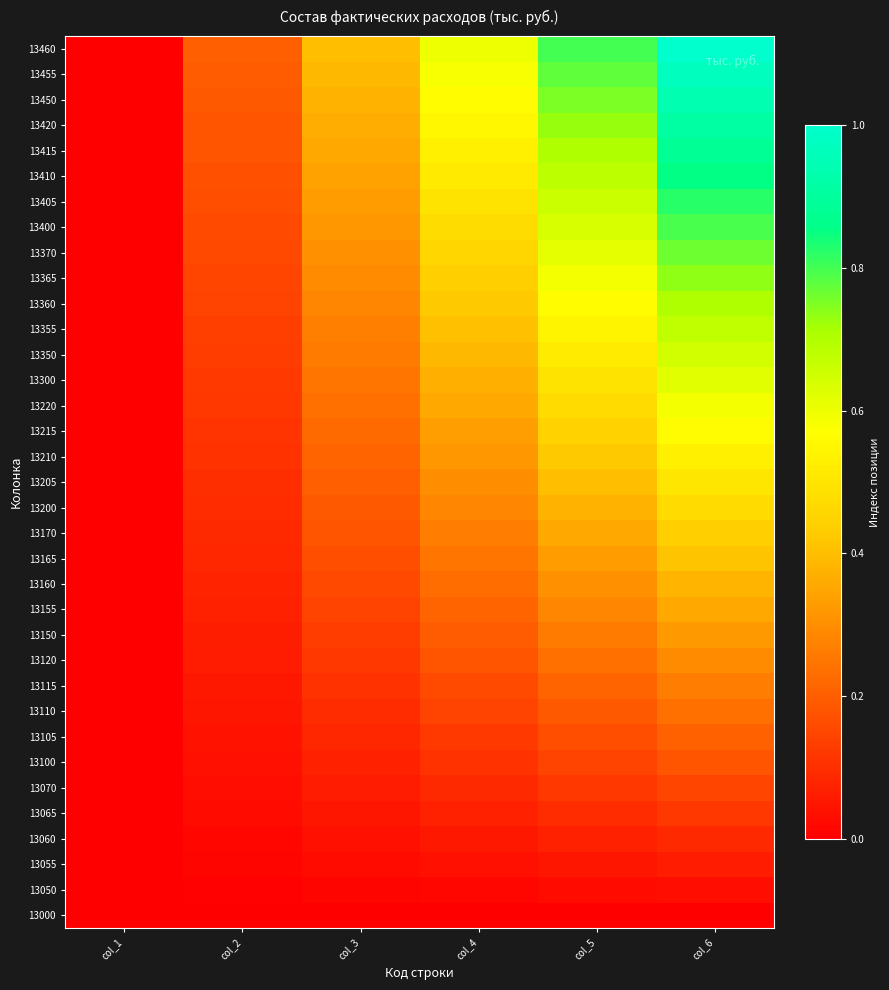

Reading left to right, extract all data points from this chart.

13000: col_1=0.0	col_2=0.0	col_3=0.0	col_4=0.0	col_5=0.0	col_6=0.0
13050: col_1=0.0	col_2=0.0	col_3=0.0	col_4=0.0	col_5=0.0	col_6=0.0
13055: col_1=0.0	col_2=0.0	col_3=0.0	col_4=0.0	col_5=0.0	col_6=0.1
13060: col_1=0.0	col_2=0.0	col_3=0.0	col_4=0.1	col_5=0.1	col_6=0.1
13065: col_1=0.0	col_2=0.0	col_3=0.0	col_4=0.1	col_5=0.1	col_6=0.1
13070: col_1=0.0	col_2=0.0	col_3=0.1	col_4=0.1	col_5=0.1	col_6=0.1
13100: col_1=0.0	col_2=0.0	col_3=0.1	col_4=0.1	col_5=0.1	col_6=0.2
13105: col_1=0.0	col_2=0.0	col_3=0.1	col_4=0.1	col_5=0.2	col_6=0.2
13110: col_1=0.0	col_2=0.0	col_3=0.1	col_4=0.1	col_5=0.2	col_6=0.2
13115: col_1=0.0	col_2=0.1	col_3=0.1	col_4=0.2	col_5=0.2	col_6=0.3
13120: col_1=0.0	col_2=0.1	col_3=0.1	col_4=0.2	col_5=0.2	col_6=0.3
13150: col_1=0.0	col_2=0.1	col_3=0.1	col_4=0.2	col_5=0.3	col_6=0.3
13155: col_1=0.0	col_2=0.1	col_3=0.1	col_4=0.2	col_5=0.3	col_6=0.4
13160: col_1=0.0	col_2=0.1	col_3=0.2	col_4=0.2	col_5=0.3	col_6=0.4
13165: col_1=0.0	col_2=0.1	col_3=0.2	col_4=0.2	col_5=0.3	col_6=0.4
13170: col_1=0.0	col_2=0.1	col_3=0.2	col_4=0.3	col_5=0.4	col_6=0.4
13200: col_1=0.0	col_2=0.1	col_3=0.2	col_4=0.3	col_5=0.4	col_6=0.5
13205: col_1=0.0	col_2=0.1	col_3=0.2	col_4=0.3	col_5=0.4	col_6=0.5
13210: col_1=0.0	col_2=0.1	col_3=0.2	col_4=0.3	col_5=0.4	col_6=0.5
13215: col_1=0.0	col_2=0.1	col_3=0.2	col_4=0.3	col_5=0.4	col_6=0.6
13220: col_1=0.0	col_2=0.1	col_3=0.2	col_4=0.4	col_5=0.5	col_6=0.6
13300: col_1=0.0	col_2=0.1	col_3=0.2	col_4=0.4	col_5=0.5	col_6=0.6
13350: col_1=0.0	col_2=0.1	col_3=0.3	col_4=0.4	col_5=0.5	col_6=0.6
13355: col_1=0.0	col_2=0.1	col_3=0.3	col_4=0.4	col_5=0.5	col_6=0.7
13360: col_1=0.0	col_2=0.1	col_3=0.3	col_4=0.4	col_5=0.6	col_6=0.7
13365: col_1=0.0	col_2=0.1	col_3=0.3	col_4=0.4	col_5=0.6	col_6=0.7
13370: col_1=0.0	col_2=0.2	col_3=0.3	col_4=0.5	col_5=0.6	col_6=0.8
13400: col_1=0.0	col_2=0.2	col_3=0.3	col_4=0.5	col_5=0.6	col_6=0.8
13405: col_1=0.0	col_2=0.2	col_3=0.3	col_4=0.5	col_5=0.7	col_6=0.8
13410: col_1=0.0	col_2=0.2	col_3=0.3	col_4=0.5	col_5=0.7	col_6=0.9
13415: col_1=0.0	col_2=0.2	col_3=0.4	col_4=0.5	col_5=0.7	col_6=0.9
13420: col_1=0.0	col_2=0.2	col_3=0.4	col_4=0.5	col_5=0.7	col_6=0.9
13450: col_1=0.0	col_2=0.2	col_3=0.4	col_4=0.6	col_5=0.8	col_6=0.9
13455: col_1=0.0	col_2=0.2	col_3=0.4	col_4=0.6	col_5=0.8	col_6=1.0
13460: col_1=0.0	col_2=0.2	col_3=0.4	col_4=0.6	col_5=0.8	col_6=1.0